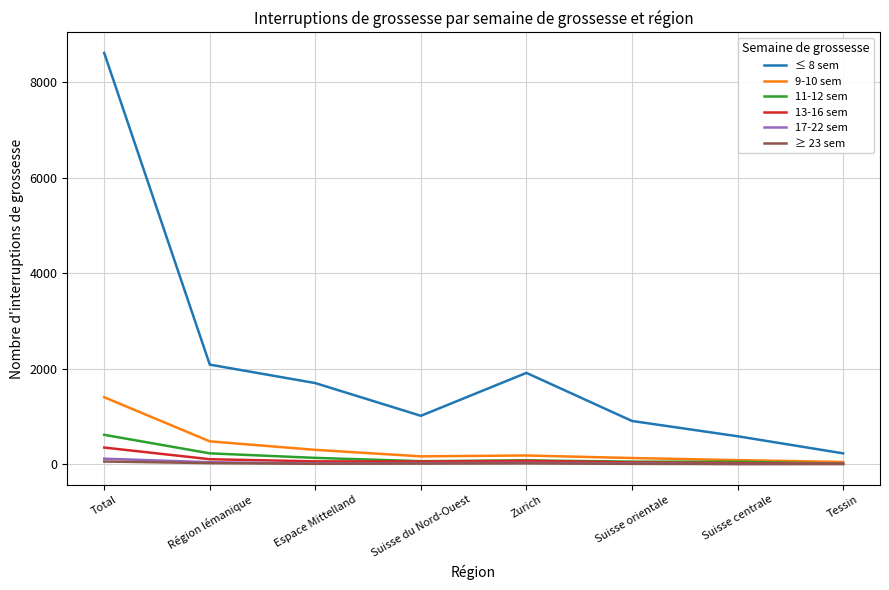

Is it true that ≤ 8 sem equals 2082 at Région lémanique?

True